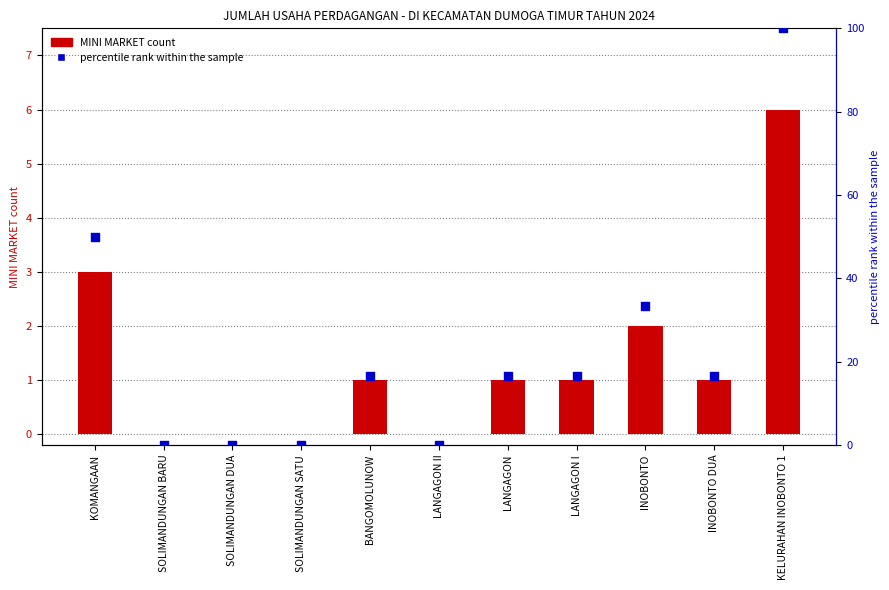

Which series has the largest total across all categories?

percentile rank within the sample